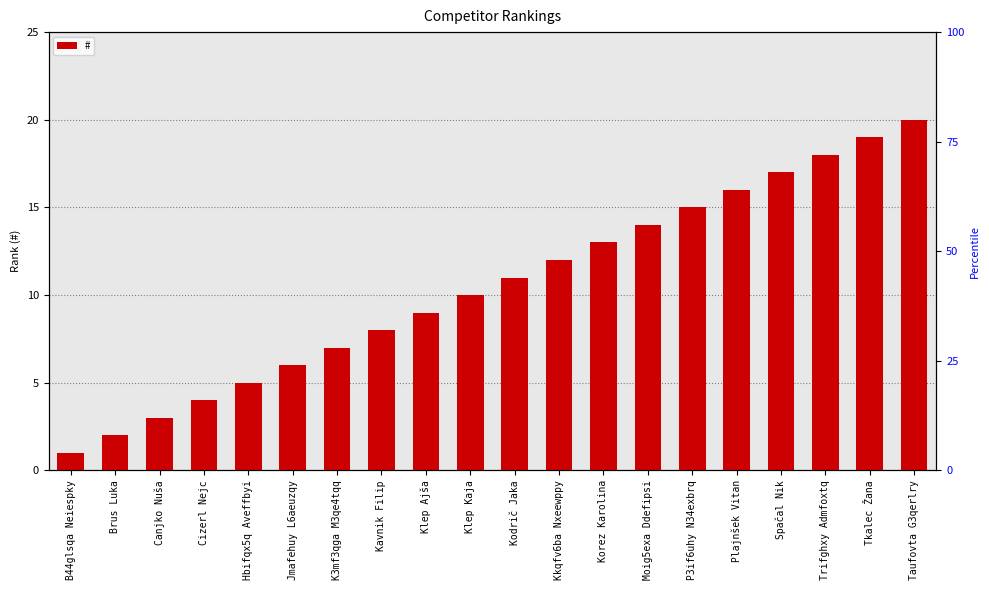

Are the bars horizontal?

No